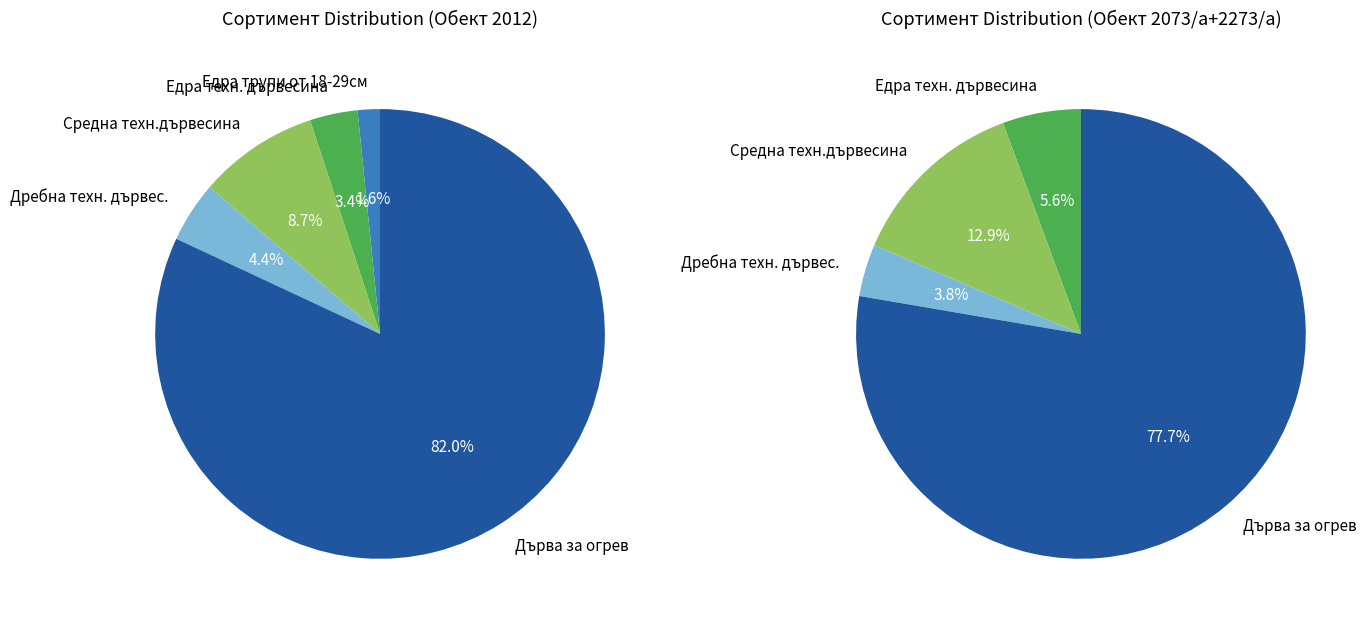

What percentage is the Дребна техн. дървес. slice, to the nearest percent?

4%